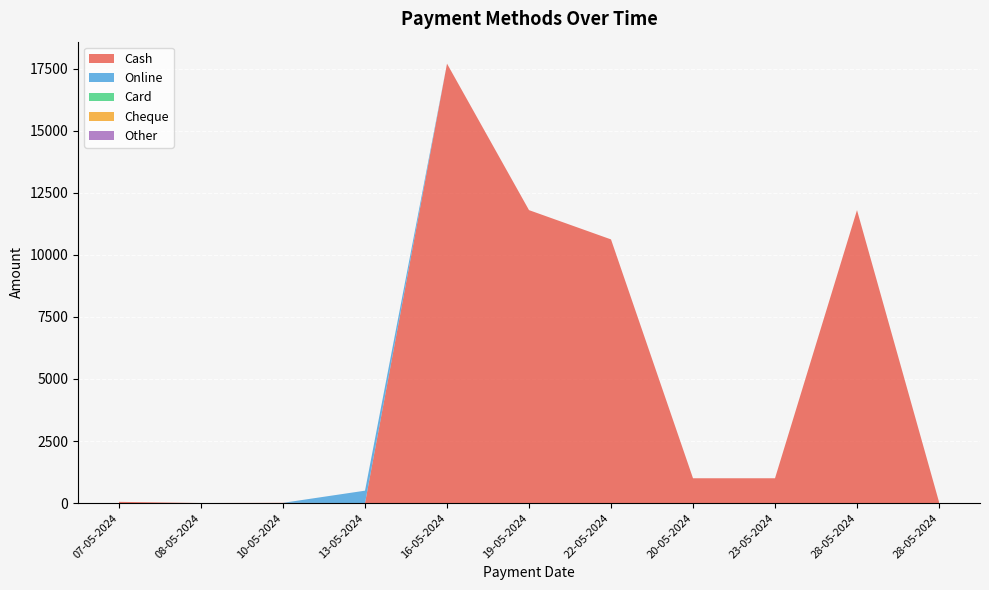

Reading left to right, what are all the values shown in this chart?

Cash: 07-05-2024=50	08-05-2024=2	10-05-2024=10	13-05-2024=0	16-05-2024=17700	19-05-2024=11800	22-05-2024=10620	20-05-2024=1000	23-05-2024=1000	28-05-2024=11800	28-05-2024=50
Online: 07-05-2024=0	08-05-2024=0	10-05-2024=0	13-05-2024=500	16-05-2024=0	19-05-2024=0	22-05-2024=0	20-05-2024=0	23-05-2024=0	28-05-2024=0	28-05-2024=0
Card: 07-05-2024=0	08-05-2024=0	10-05-2024=0	13-05-2024=0	16-05-2024=0	19-05-2024=0	22-05-2024=0	20-05-2024=0	23-05-2024=0	28-05-2024=0	28-05-2024=0
Cheque: 07-05-2024=0	08-05-2024=0	10-05-2024=0	13-05-2024=0	16-05-2024=0	19-05-2024=0	22-05-2024=0	20-05-2024=0	23-05-2024=0	28-05-2024=0	28-05-2024=0
Other: 07-05-2024=0	08-05-2024=0	10-05-2024=0	13-05-2024=0	16-05-2024=0	19-05-2024=0	22-05-2024=0	20-05-2024=0	23-05-2024=0	28-05-2024=0	28-05-2024=0